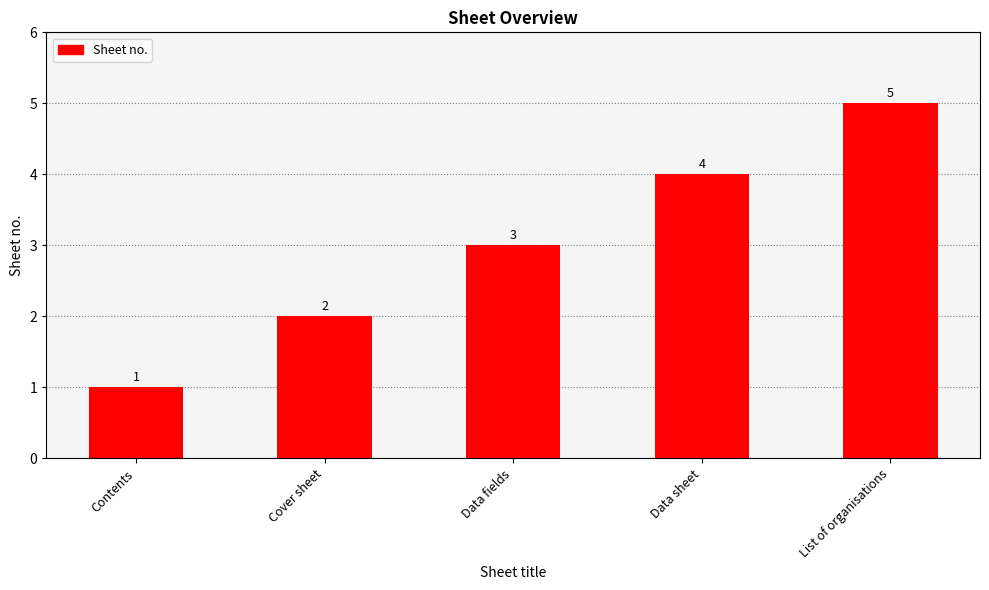

Rank the categories by value from lowest to highest.

Contents, Cover sheet, Data fields, Data sheet, List of organisations